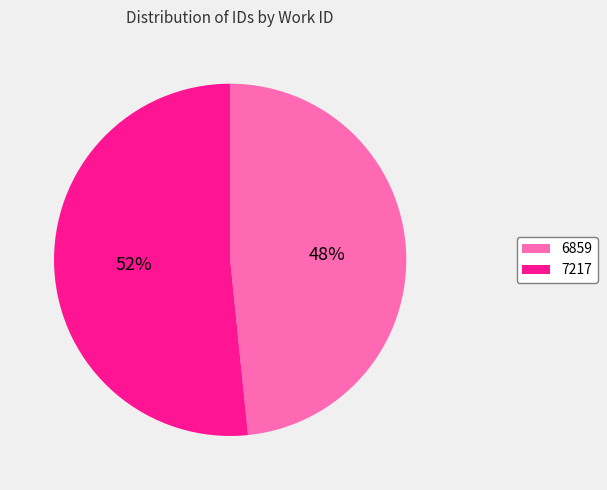

To the nearest percent, what is the combined percentage of 7217 and 6859?

100%